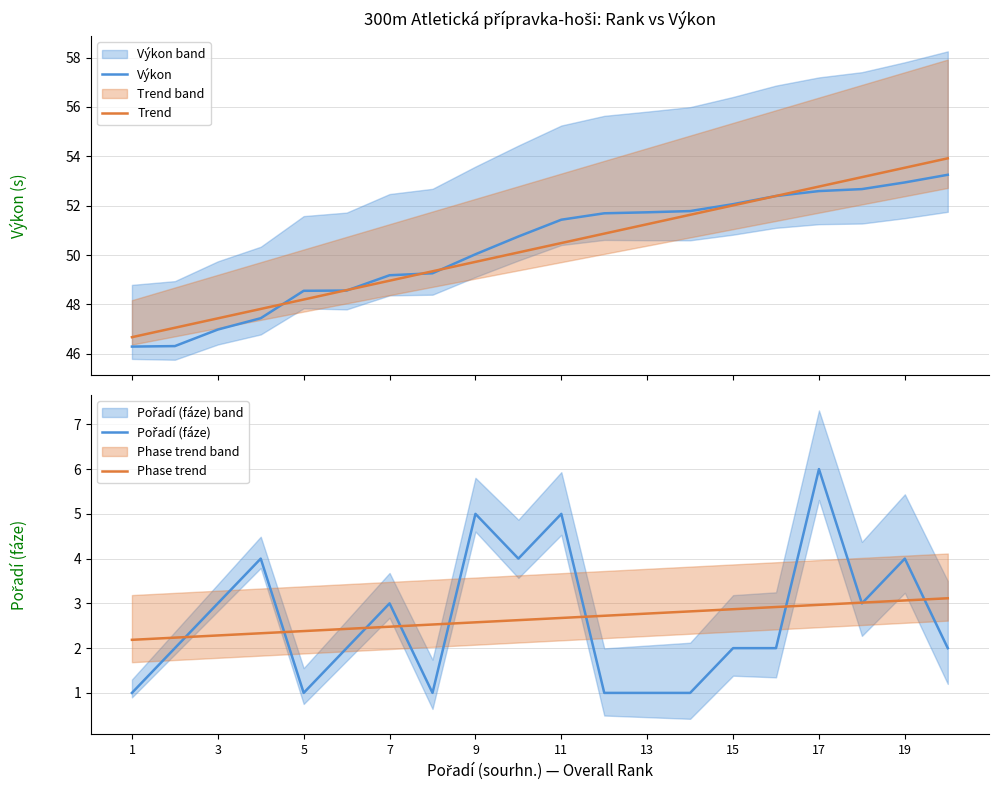

What is the lowest value of the Trend series?

46.7